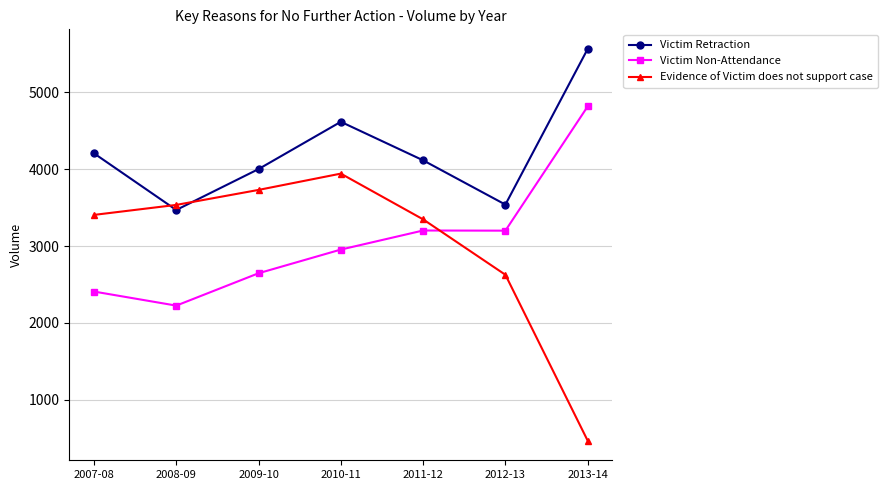

Is it true that Victim Retraction equals 5565 at 2013-14?

True